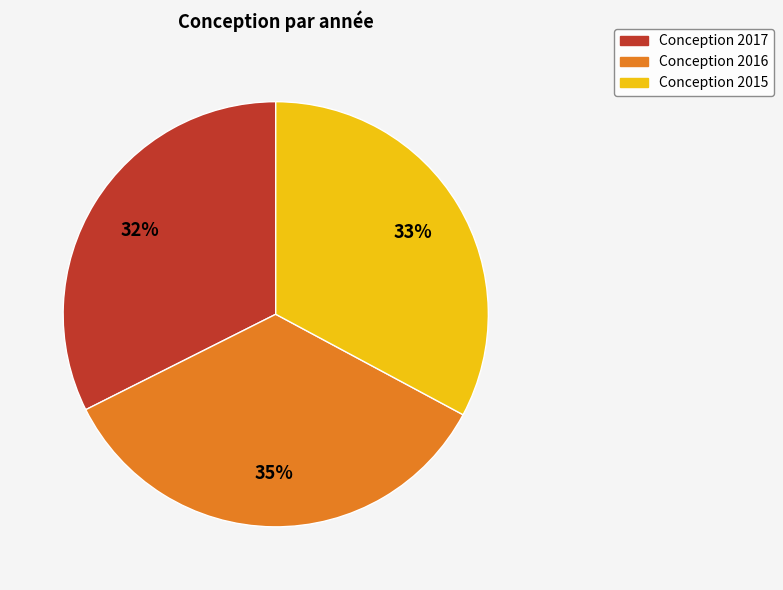

How many slices are in this pie chart?

3